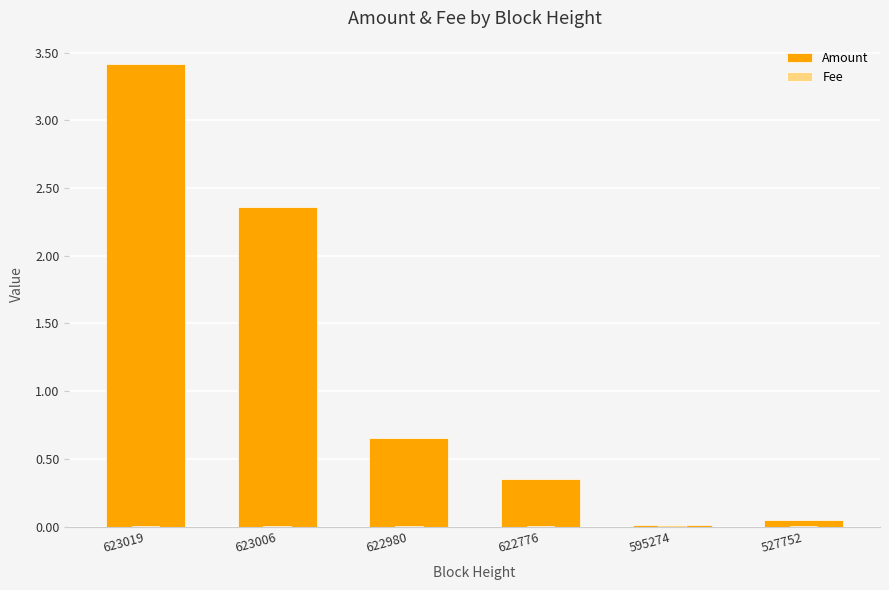

List the series in order of their overall mean, lowest first.

Fee, Amount